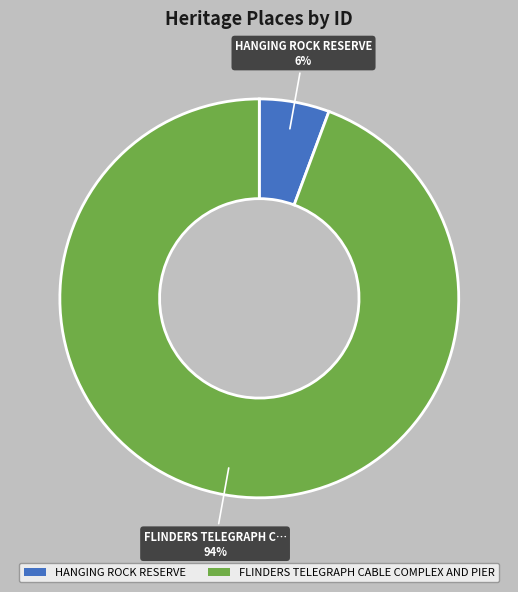

Does any single category account for the majority?

Yes